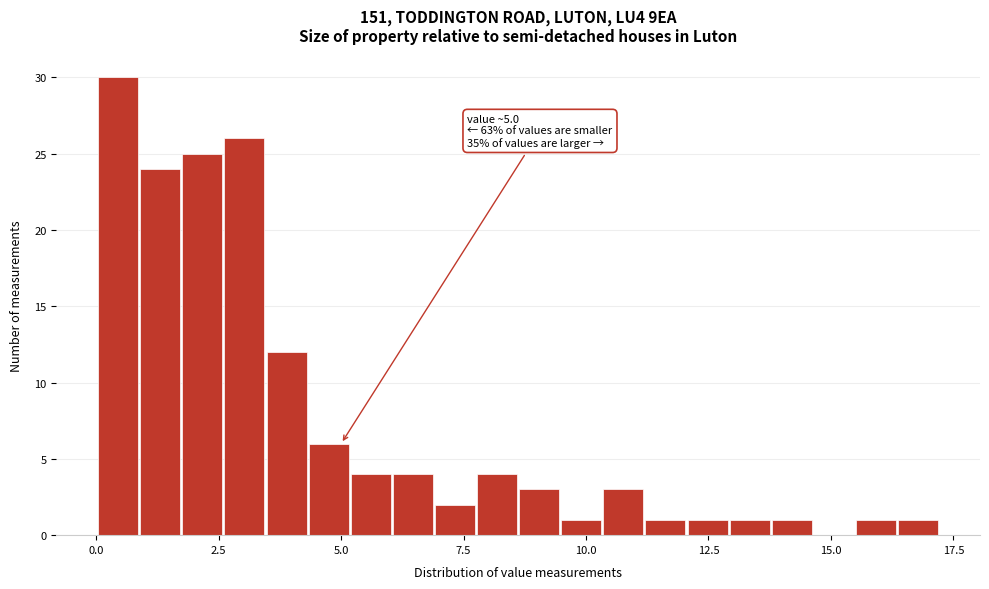

Read against the x-axis, roughly where is the centre of the tallest bar?

0.5